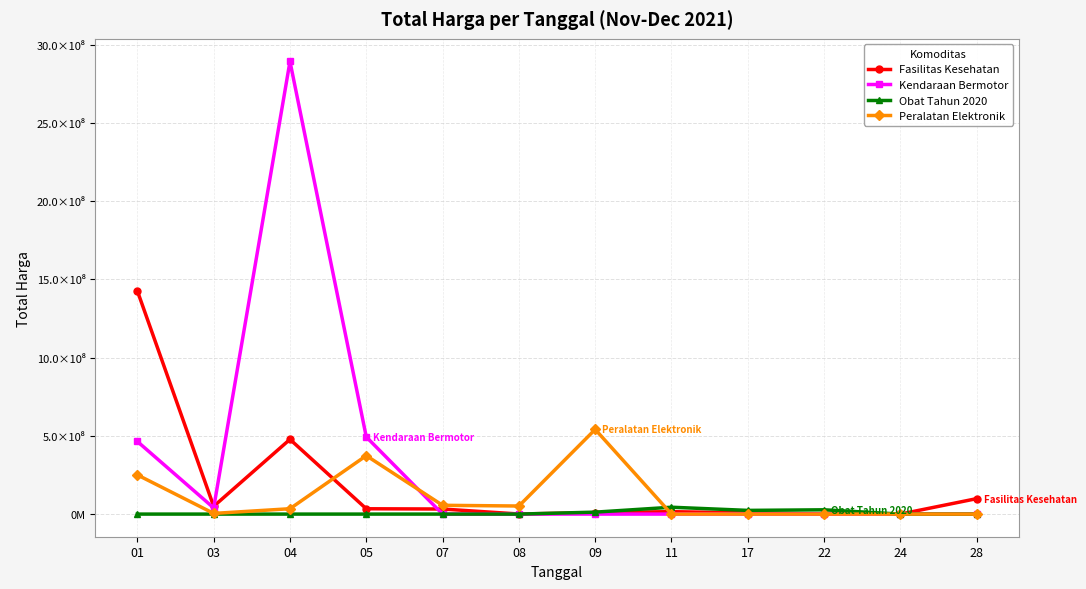

Which series ends up on top after the final intersection of Fasilitas Kesehatan and Obat Tahun 2020?

Fasilitas Kesehatan